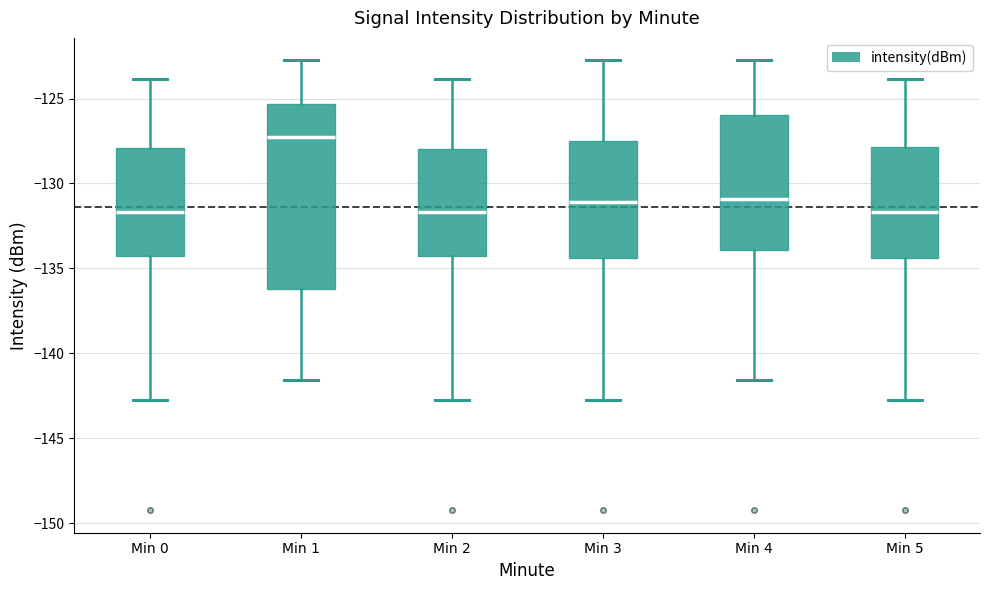

Where does the median line of the box for Min 0 sit on the y-axis? The values are not printed on the chart, so give them approximately, as read against the axis.

-131.5